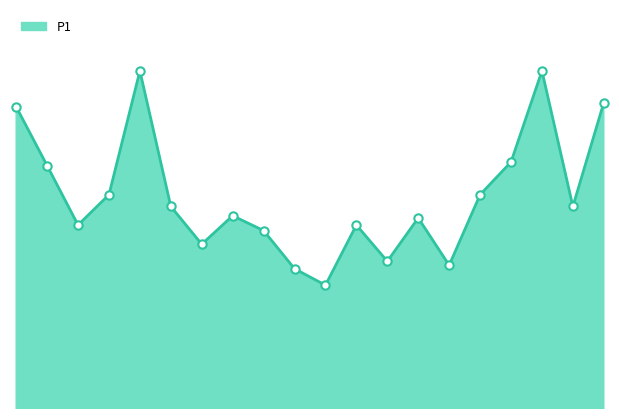

What is the greatest value displayed?

58.5